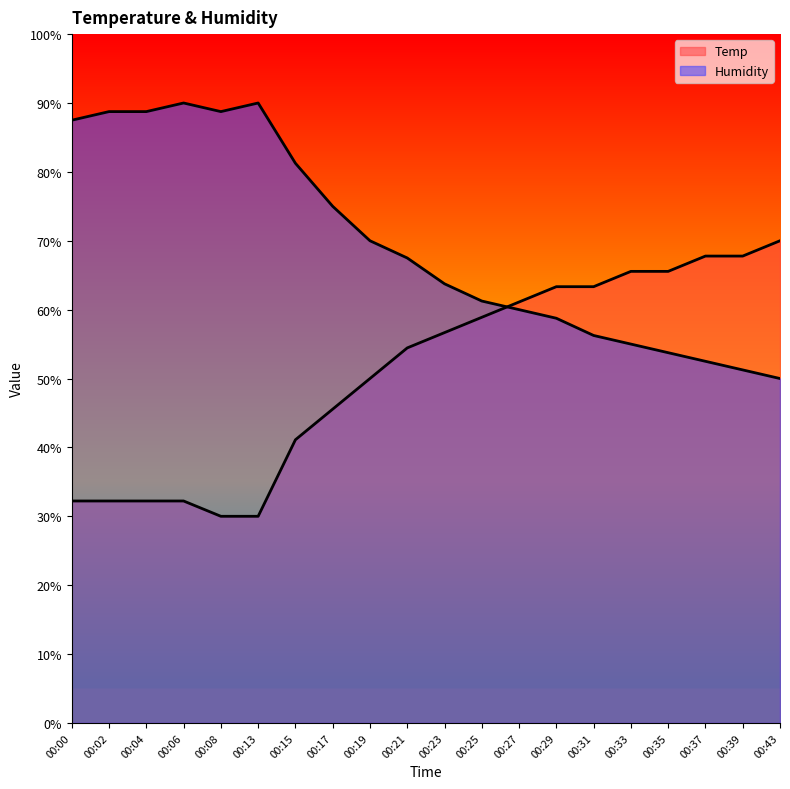

What is the total value across all series at 00:19?

120.0